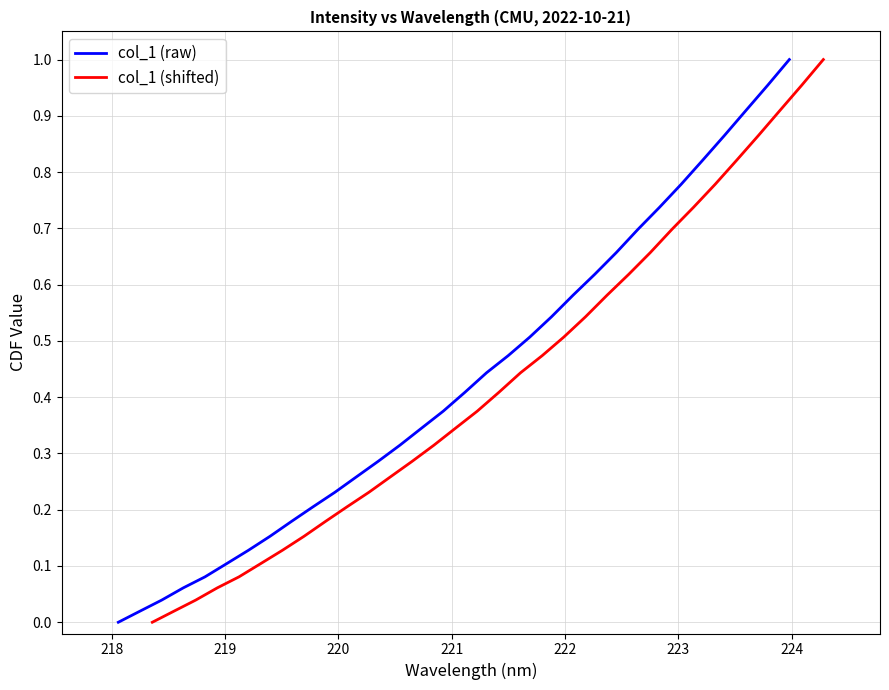

Reading left to right, extract all data points from this chart.

col_1 (raw): 0.0	0.0	0.0	0.1	0.1	0.1	0.1	0.2	0.2	0.2	0.2	0.3	0.3	0.3	0.3	0.4	0.4	0.4	0.5	0.5	0.5	0.6	0.6	0.7	0.7	0.7	0.8	0.8	0.9	0.9	1.0	1.0
col_1 (shifted): 0.0	0.0	0.0	0.1	0.1	0.1	0.1	0.2	0.2	0.2	0.2	0.3	0.3	0.3	0.3	0.4	0.4	0.4	0.5	0.5	0.5	0.6	0.6	0.7	0.7	0.7	0.8	0.8	0.9	0.9	1.0	1.0